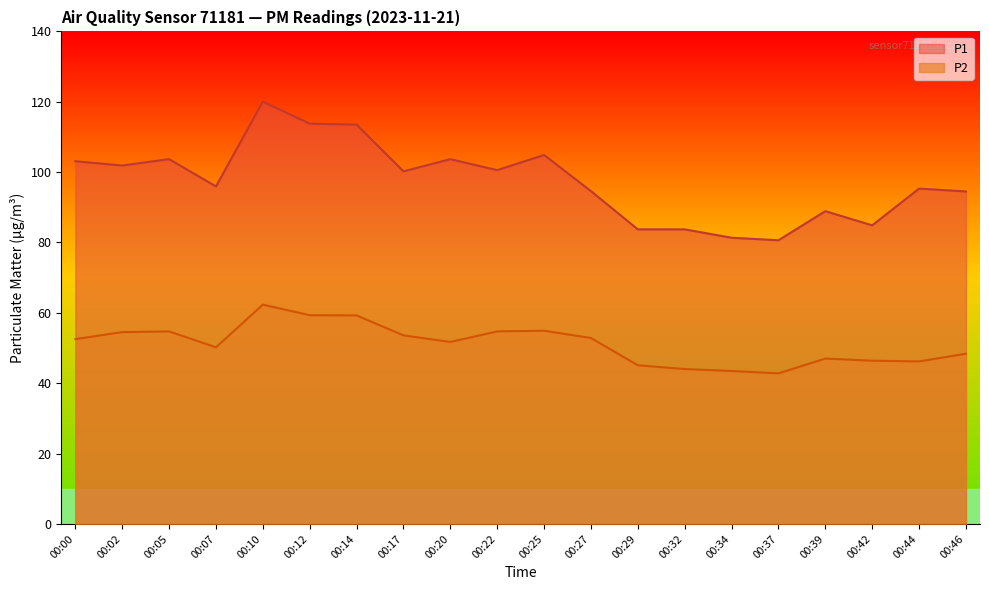

At which category does P1 reach its first local peak?

00:05